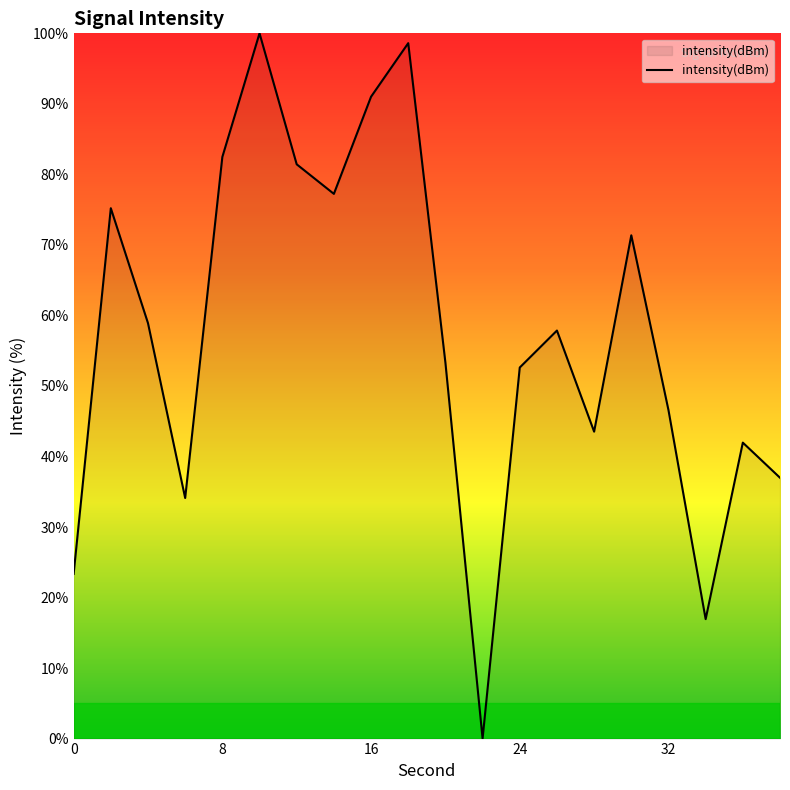

What is the difference between the maximum and minimum values?

100.0